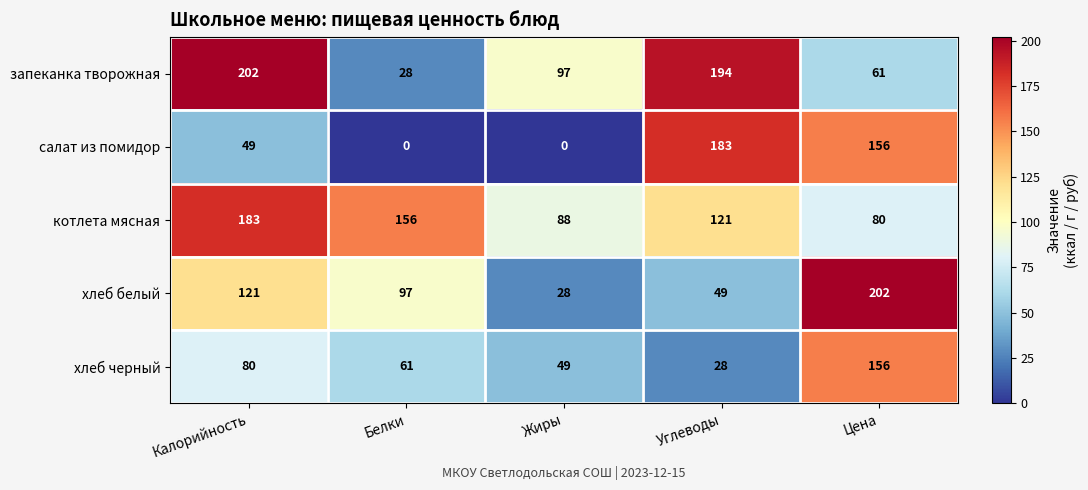

What is the total value across all series at Цена?

655